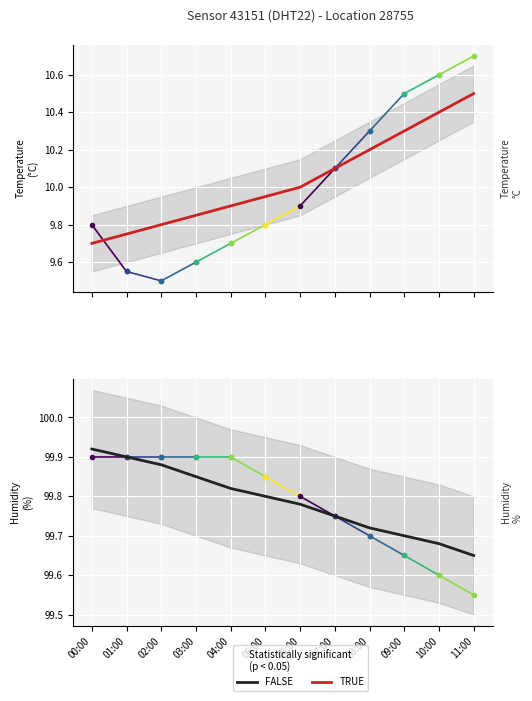

Reading left to right, what are all the values shown in this chart?

00:00=9.7	01:00=9.8	02:00=9.8	03:00=9.8	04:00=9.9	05:00=9.9	06:00=10.0	07:00=10.1	08:00=10.2	09:00=10.3	10:00=10.4	11:00=10.5